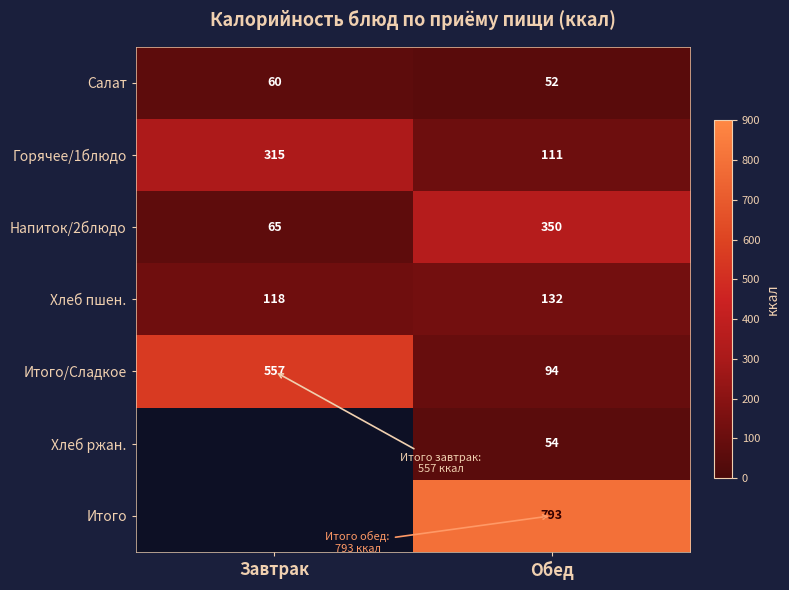

What is the difference between the Напиток/2блюдо values at Обед and Завтрак?

285